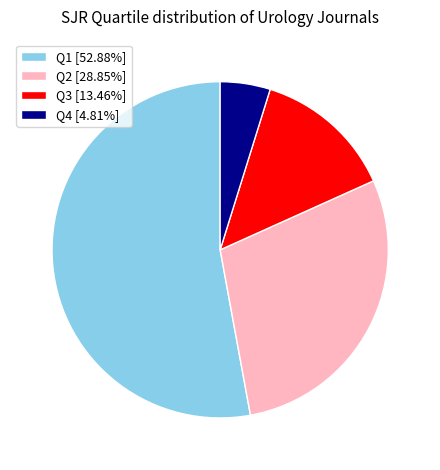

How many segments does this pie chart have?

4